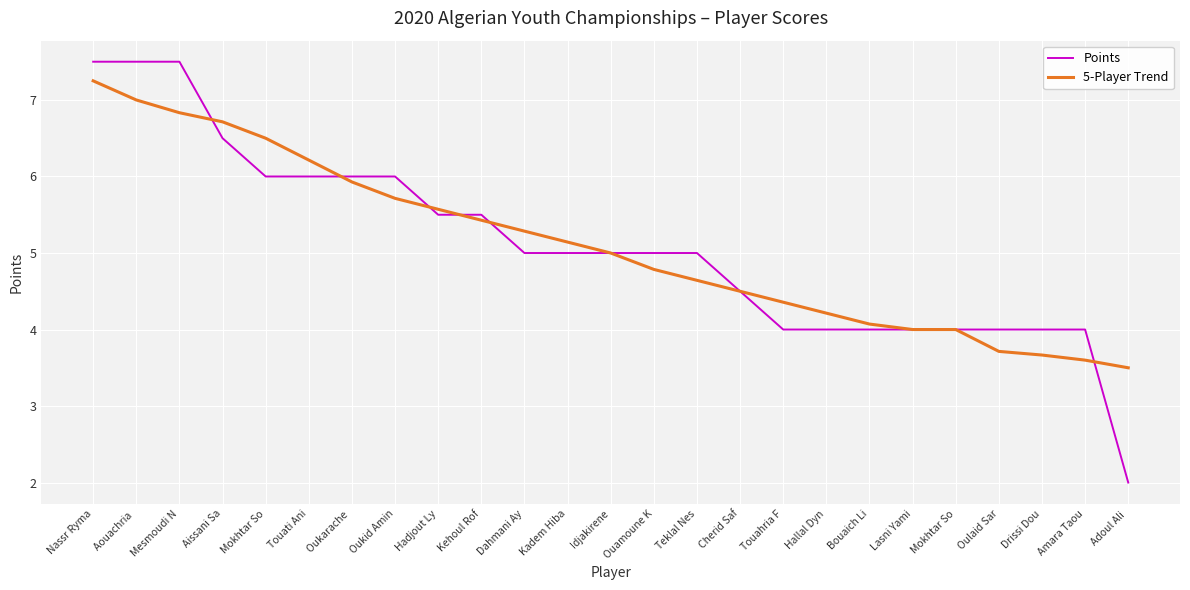

What are all the series names shown in the legend?

Points, 5-Player Trend